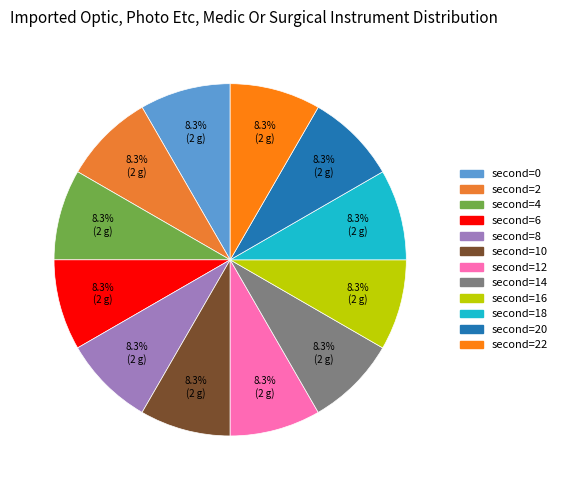

What is the largest slice in the pie chart?

second=22